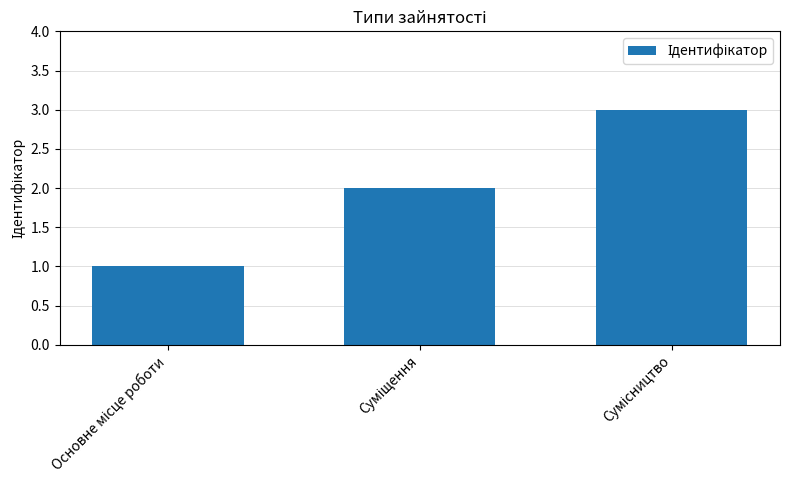

What is the sum of all values?

6